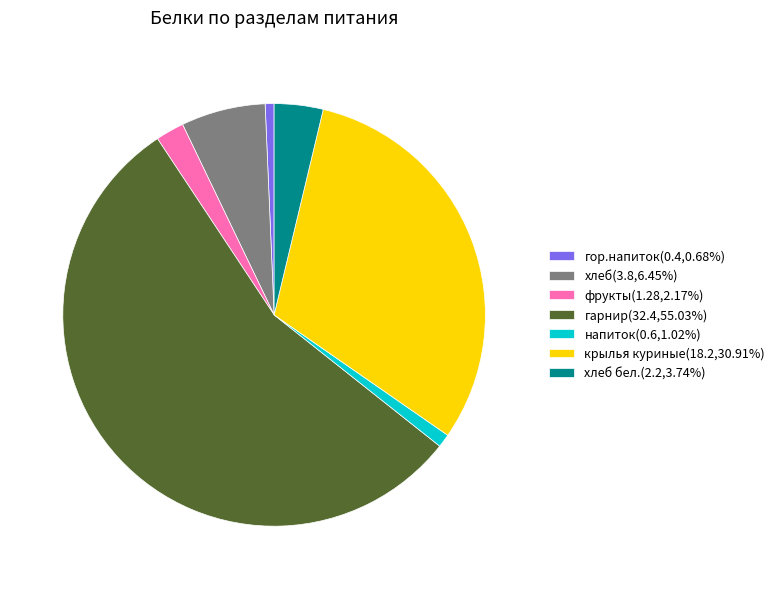

How many slices are in this pie chart?

7